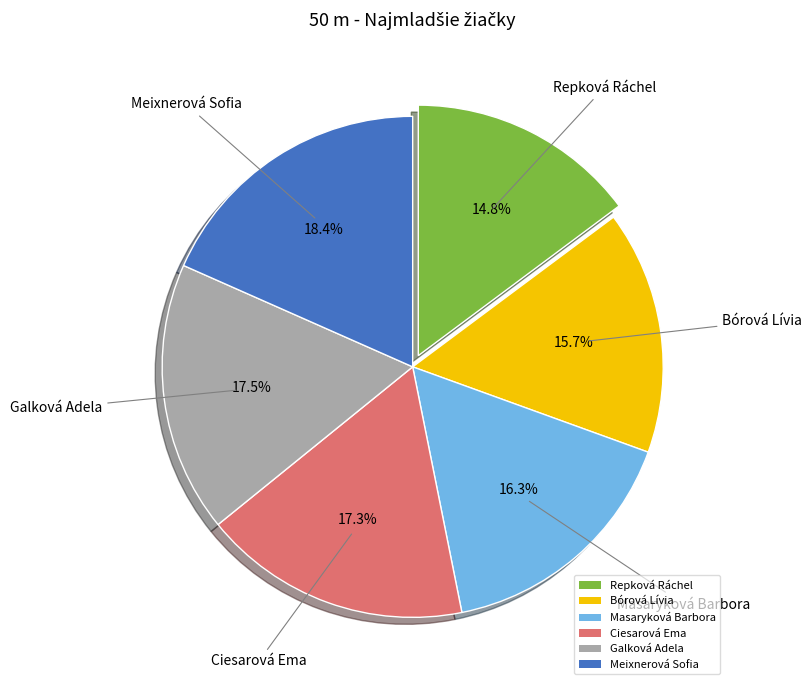

What percentage is the Bórová Lívia slice, to the nearest percent?

16%